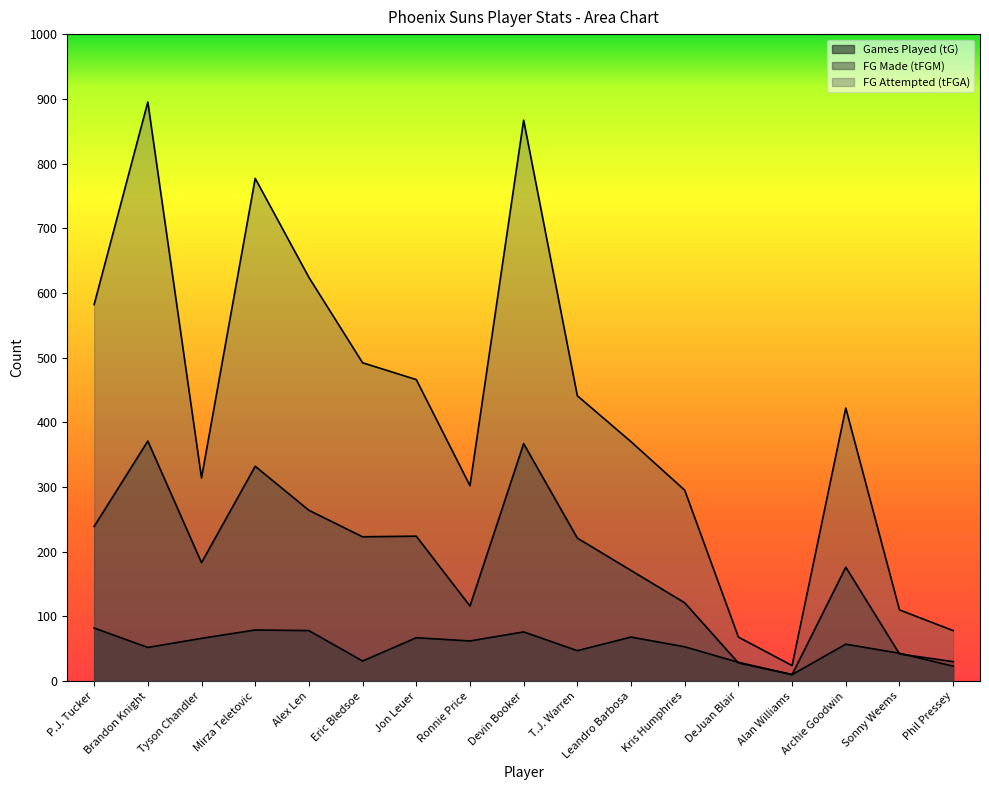

Reading left to right, extract all data points from this chart.

tG: P.J. Tucker=82	Brandon Knight=52	Tyson Chandler=66	Mirza Teletovic=79	Alex Len=78	Eric Bledsoe=31	Jon Leuer=67	Ronnie Price=62	Devin Booker=76	T.J. Warren=47	Leandro Barbosa=68	Kris Humphries=53	DeJuan Blair=29	Alan Williams=10	Archie Goodwin=57	Sonny Weems=43	Phil Pressey=23
tFGM: P.J. Tucker=239	Brandon Knight=371	Tyson Chandler=183	Mirza Teletovic=332	Alex Len=264	Eric Bledsoe=223	Jon Leuer=224	Ronnie Price=116	Devin Booker=367	T.J. Warren=221	Leandro Barbosa=171	Kris Humphries=121	DeJuan Blair=28	Alan Williams=10	Archie Goodwin=176	Sonny Weems=42	Phil Pressey=30
tFGA: P.J. Tucker=582	Brandon Knight=895	Tyson Chandler=314	Mirza Teletovic=777	Alex Len=624	Eric Bledsoe=492	Jon Leuer=466	Ronnie Price=302	Devin Booker=867	T.J. Warren=441	Leandro Barbosa=370	Kris Humphries=295	DeJuan Blair=68	Alan Williams=24	Archie Goodwin=422	Sonny Weems=110	Phil Pressey=78